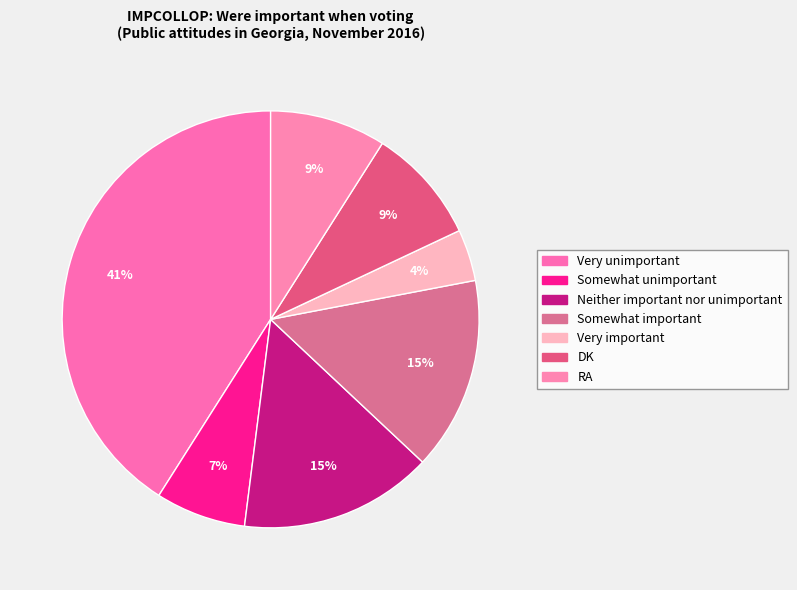

Combined, do Somewhat unimportant and Somewhat important account for over 50%?

No